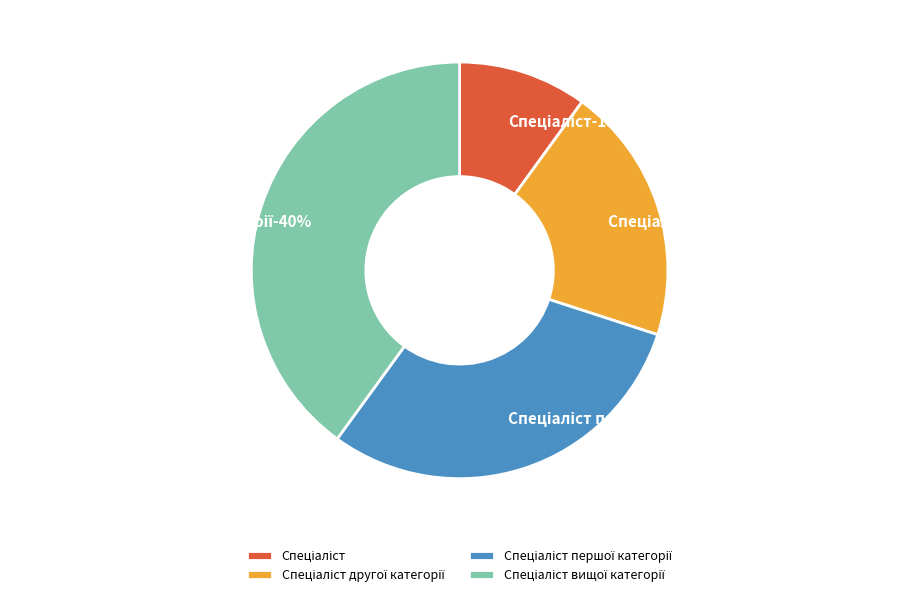

Which slice is the smallest?

Спеціаліст